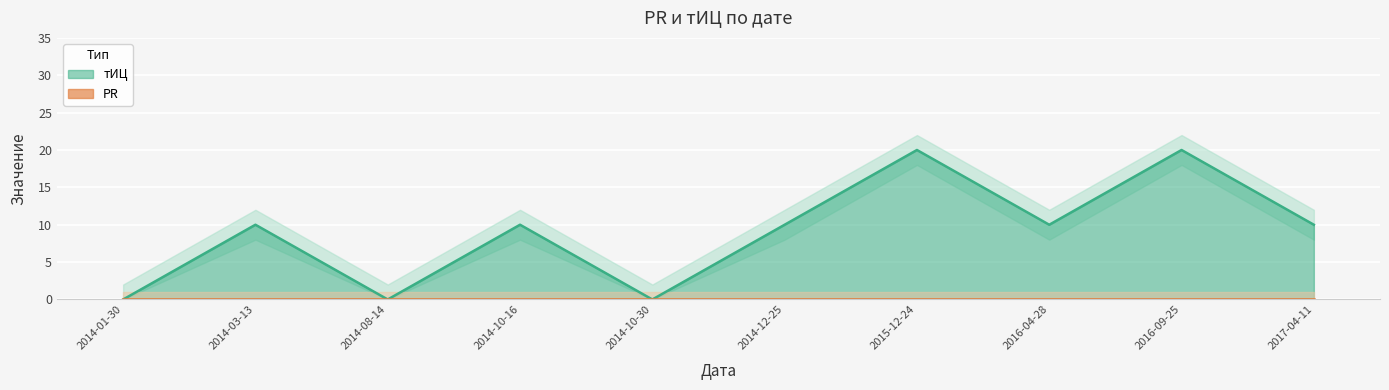

How many values are between 0 and 10?

8